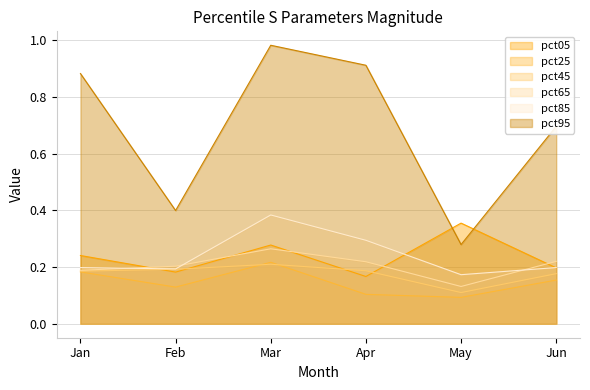

Between Feb and Jun, which series saw the biggest shift?

pct95